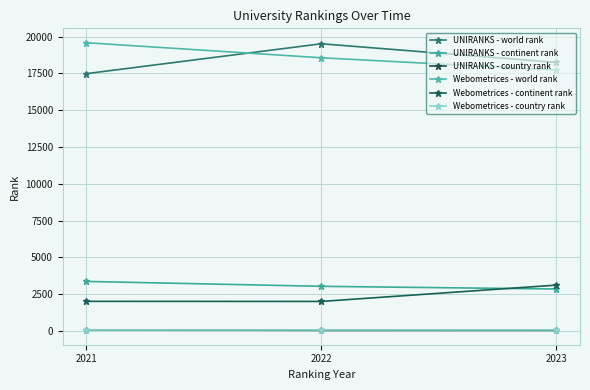

Is it true that UNIRANKS - country rank equals 51 at 2023?

True